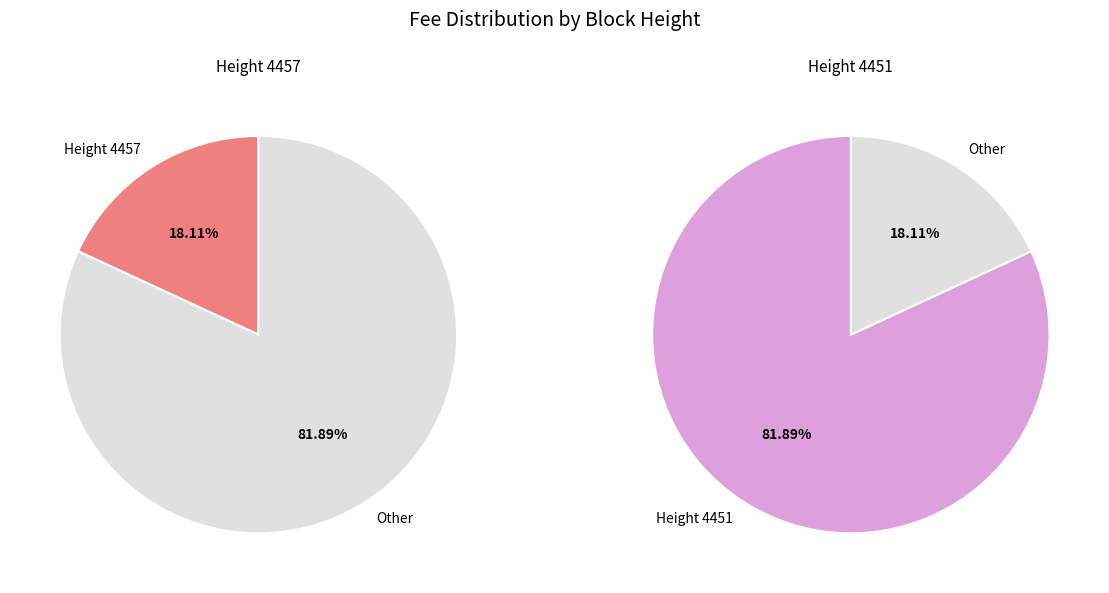

Which slice is the smallest?

4457